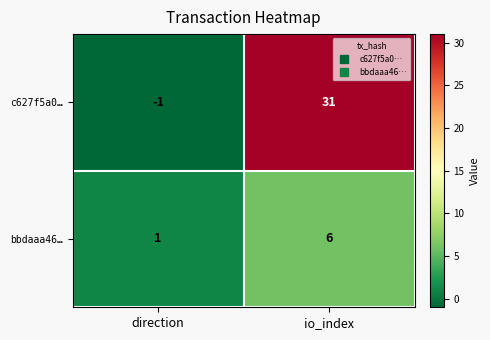

At which label does bbdaaa46… reach its minimum?

direction